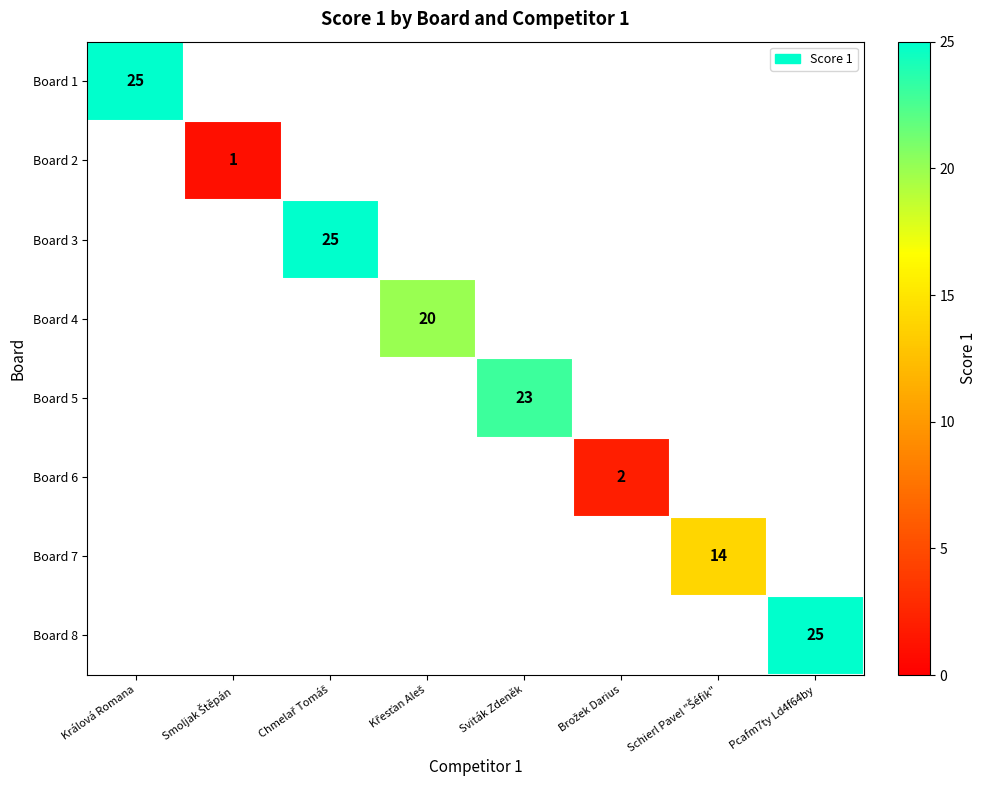

At how many categories does at least one series exceed 20?

4